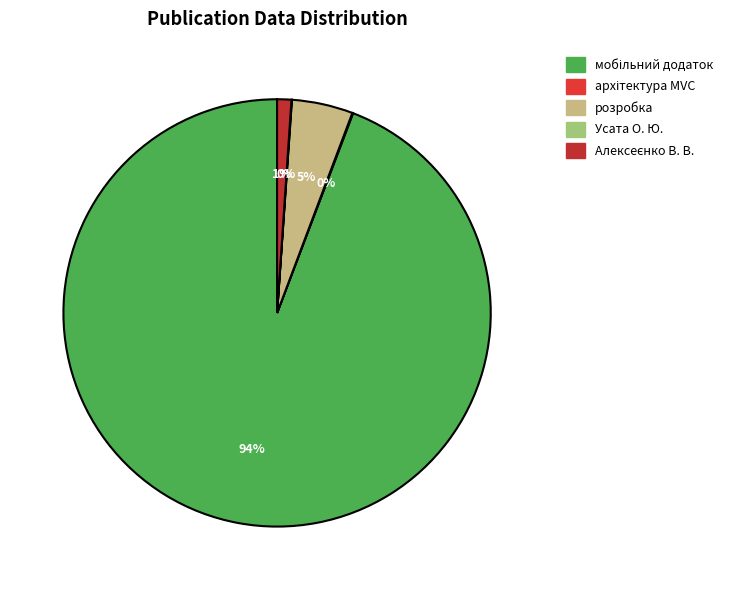

How many segments does this pie chart have?

5